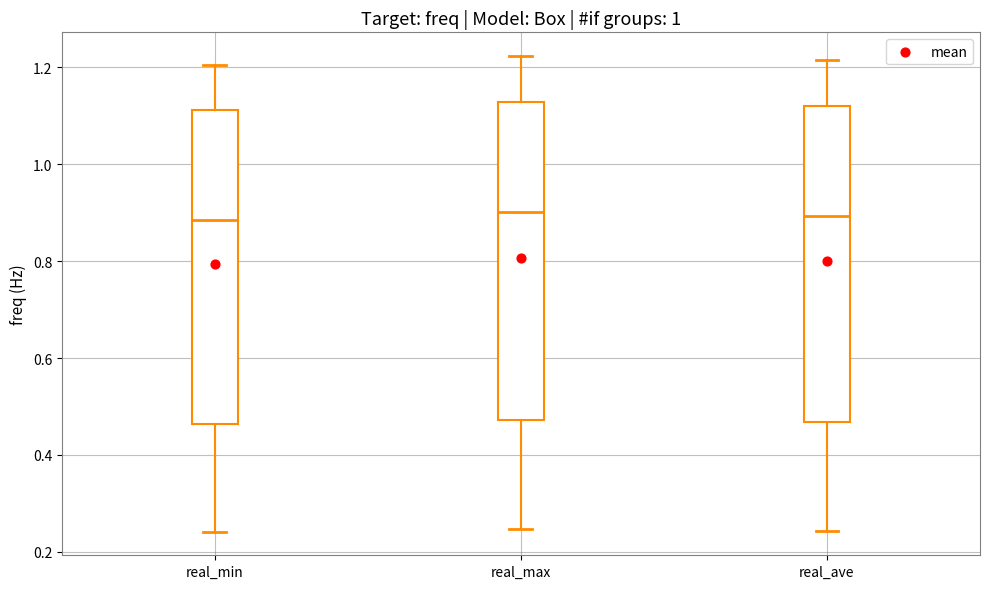

Where is the lower edge of the box for real_min on the y-axis? The values are not printed on the chart, so give them approximately, as read against the axis.

0.46